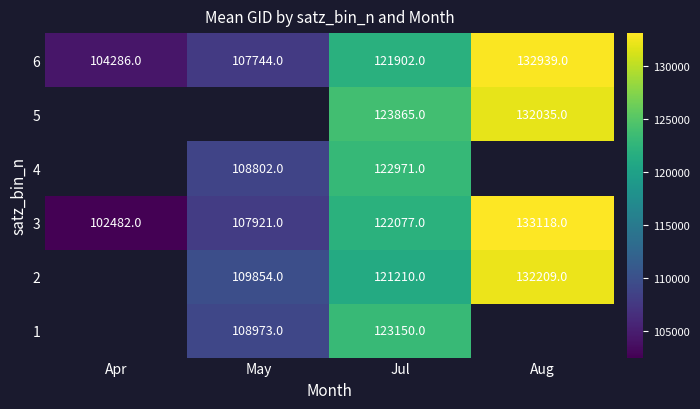

At which label does 6 reach its minimum?

Apr